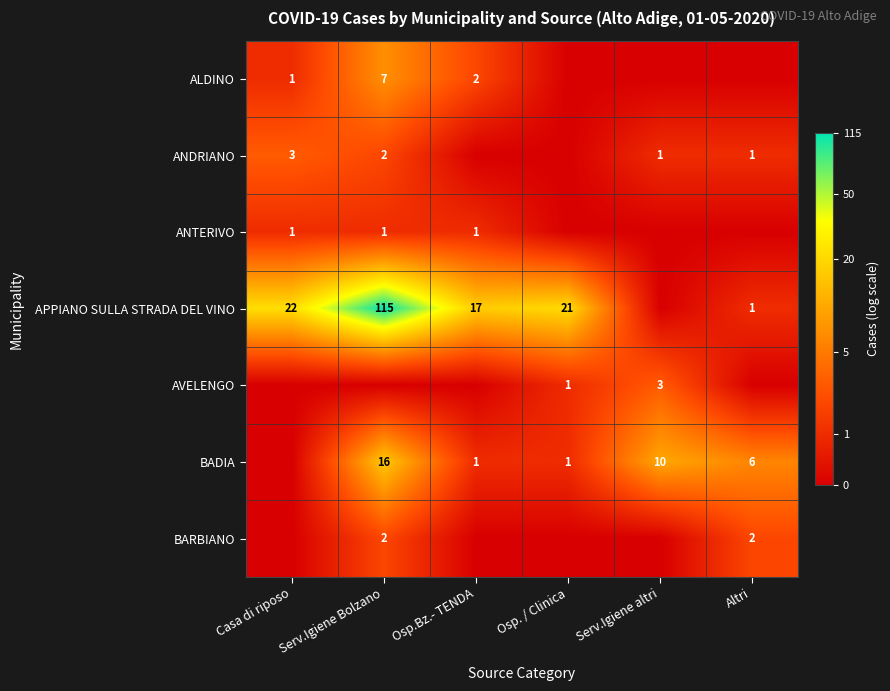

The APPIANO SULLA STRADA DEL VINO series shows 17 at Osp.Bz.- TENDA. True or false?

True